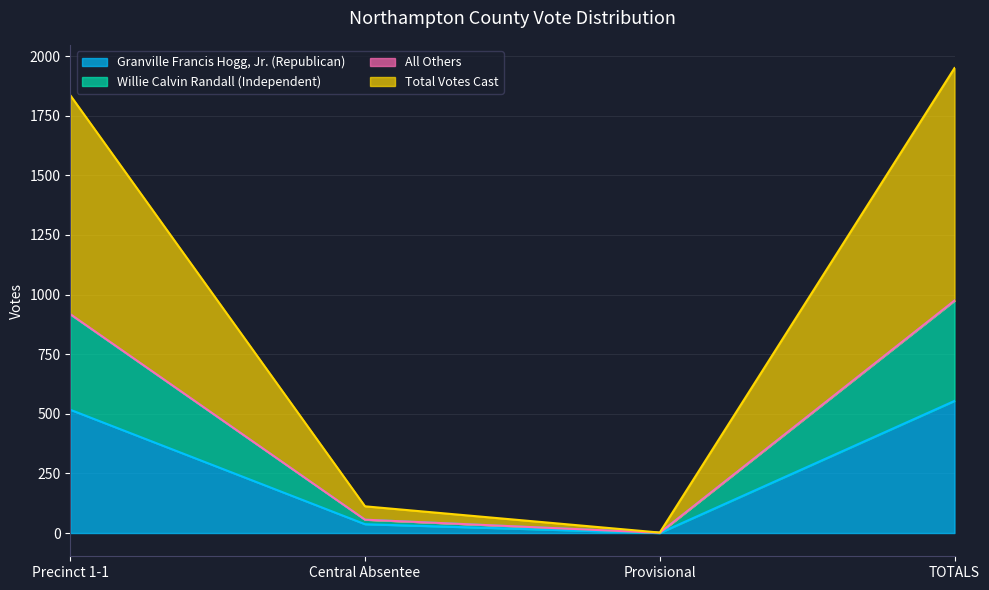

Is it true that Total Votes Cast equals 1 at Provisional?

True